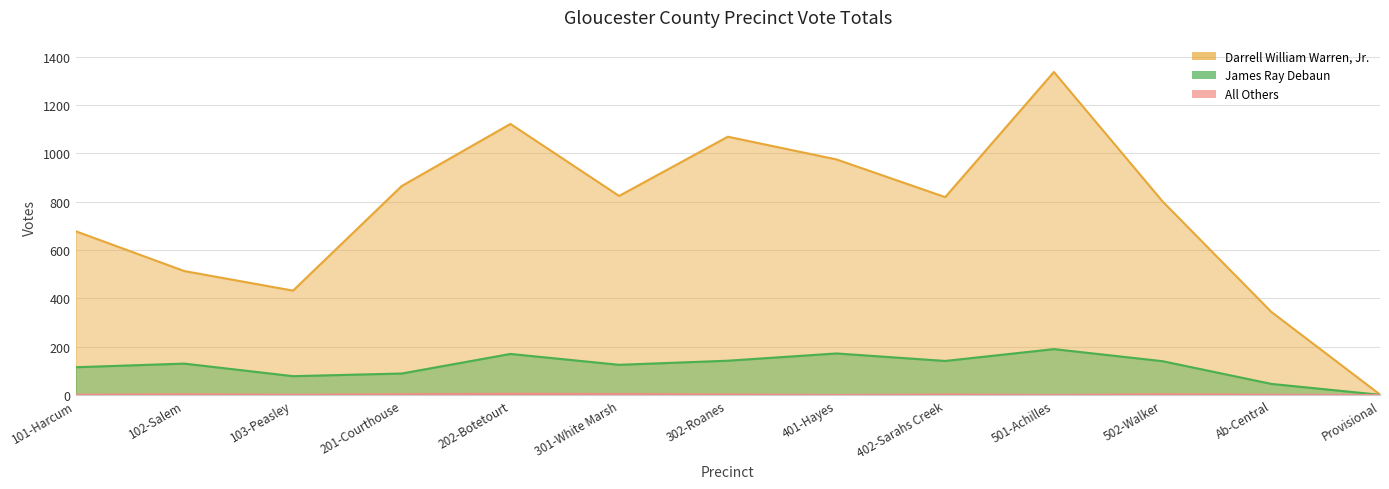

At which category is the sum across all series the highest?

501-Achilles